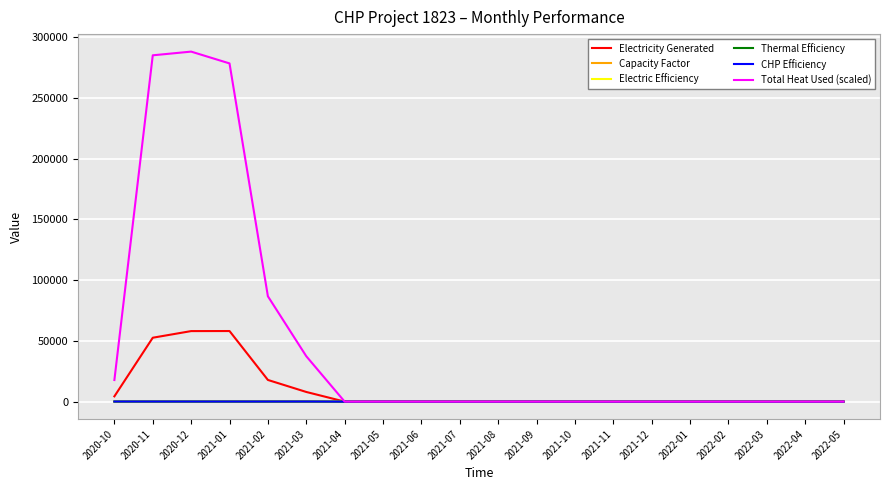

Which series has the largest total across all categories?

Total Heat Used (scaled)